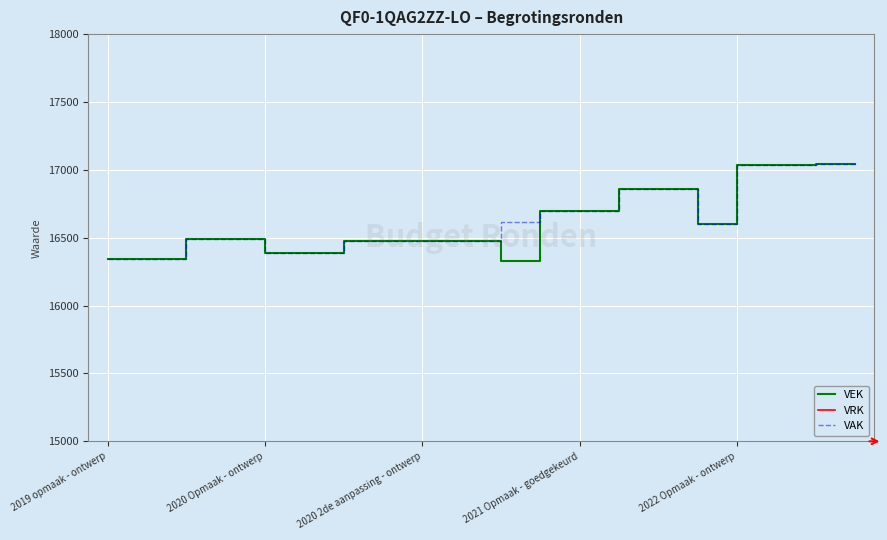

True or false: VAK has a value of 16613 at 10.

True